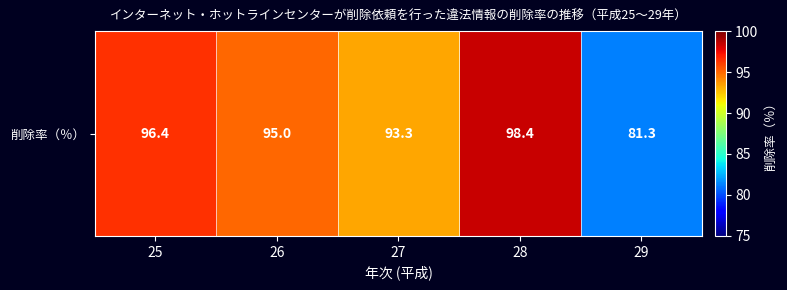

Reading left to right, what are all the values shown in this chart?

96.4	95.0	93.3	98.4	81.3